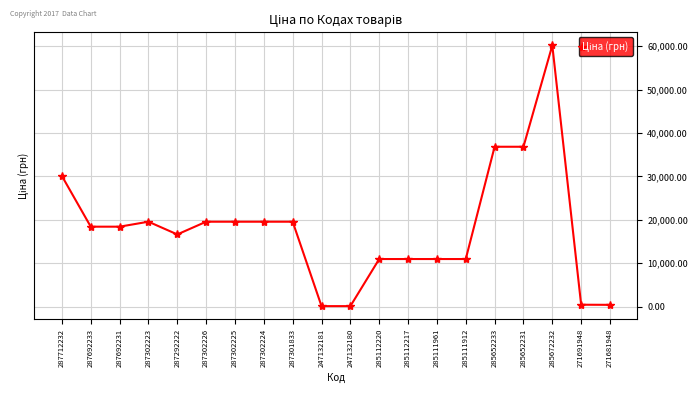

Does the chart display data point markers on the line(s)?

Yes